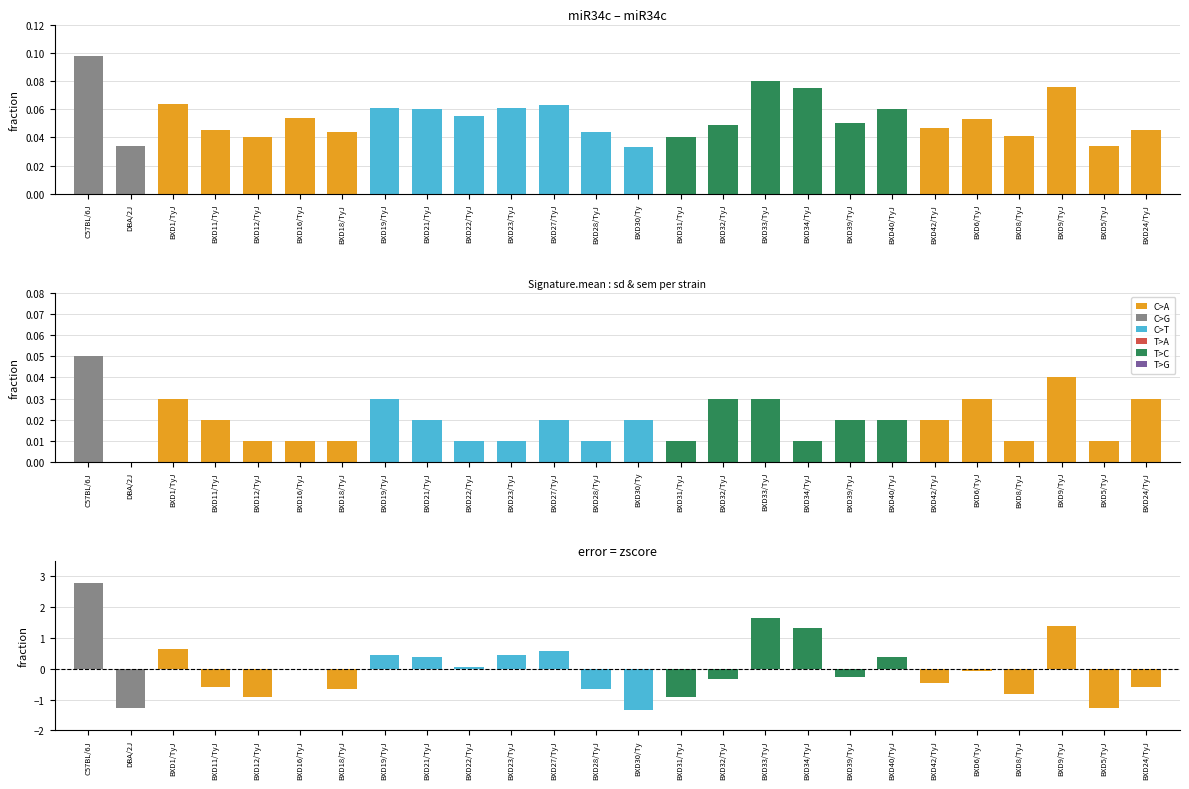

Which series has the largest total across all categories?

mean